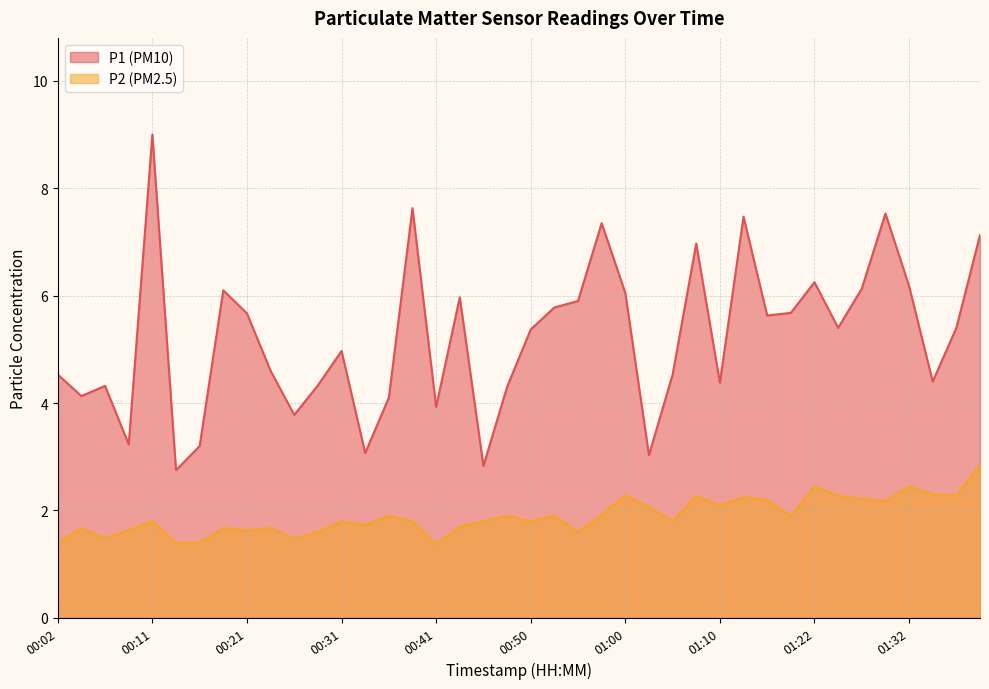

Reading right to left, transcribe all the data shown in this chart.

P1: 7.1	5.4	4.4	6.2	7.5	6.1	5.4	6.2	5.7	5.6	7.5	4.4	7.0	4.5	3.0	6.0	7.3	5.9	5.8	5.4	4.3	2.8	6.0	3.9	7.6	4.1	3.1	5.0	4.3	3.8	4.6	5.7	6.1	3.2	2.8	9.0	3.2	4.3	4.1	4.5
P2: 2.9	2.3	2.3	2.5	2.2	2.2	2.3	2.5	1.9	2.2	2.2	2.1	2.3	1.8	2.1	2.3	1.9	1.6	1.9	1.8	1.9	1.8	1.7	1.4	1.8	1.9	1.7	1.8	1.6	1.5	1.7	1.6	1.7	1.4	1.4	1.8	1.6	1.5	1.7	1.4